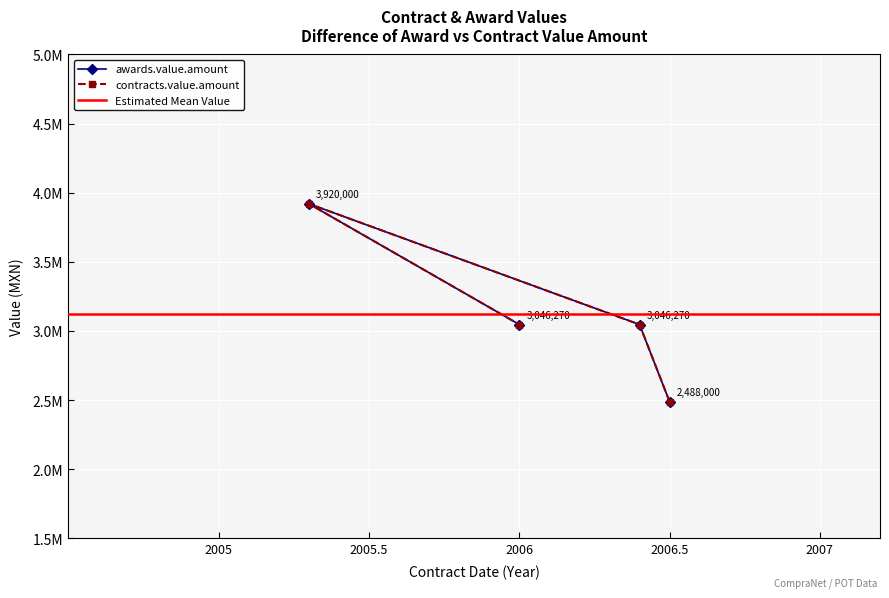

True or false: awards.value.amount has a value of 3920000 at ESSA-GAA-041/05.

True